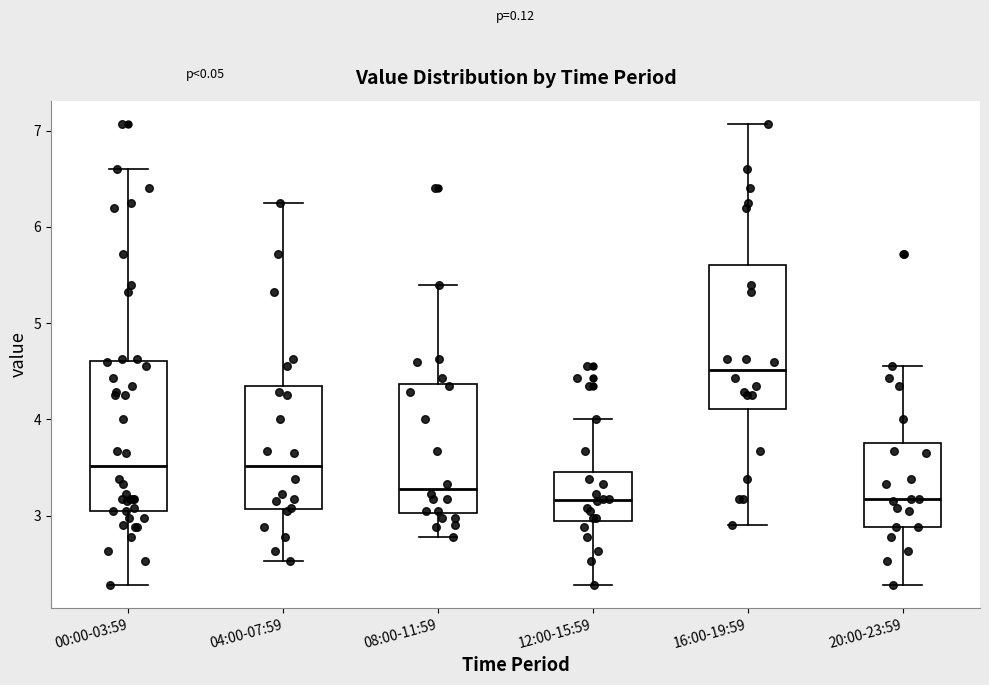

Which box's median line is the highest?

16:00-19:59